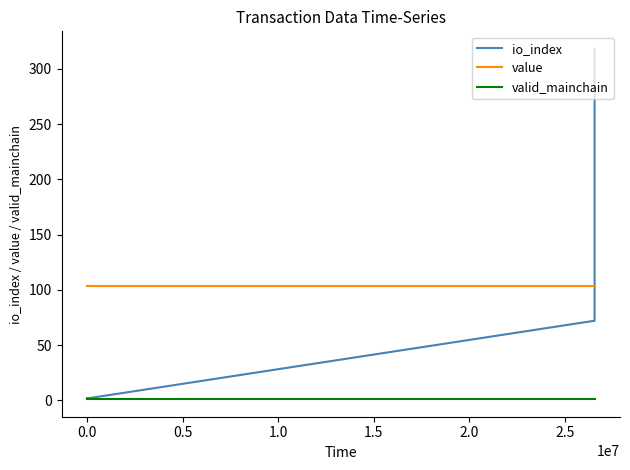

What is the greatest value displayed?

318.0